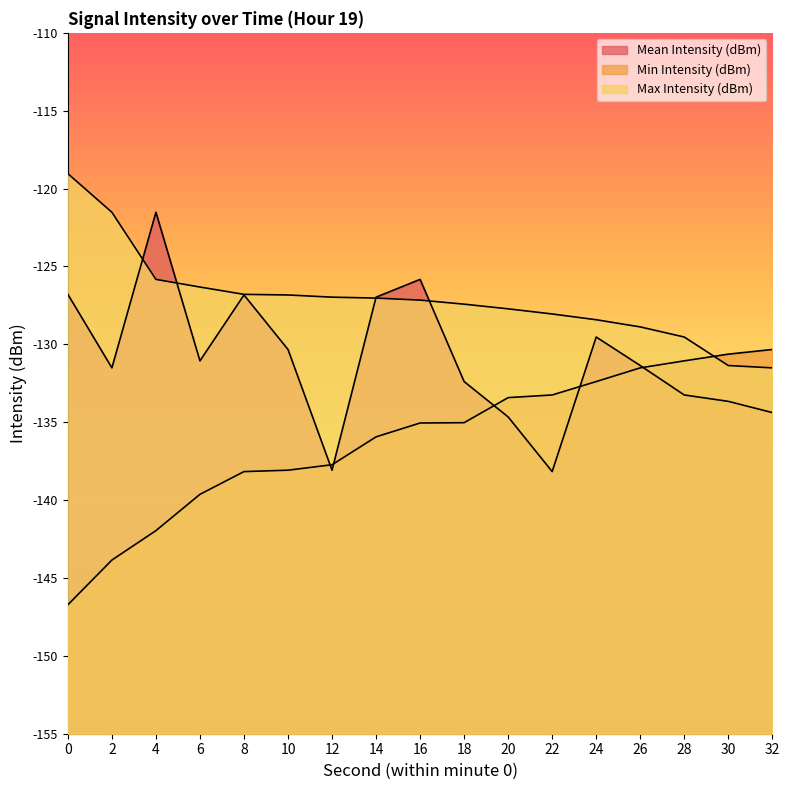

Which series has the largest range (max minus min)?

Mean Intensity (dBm)